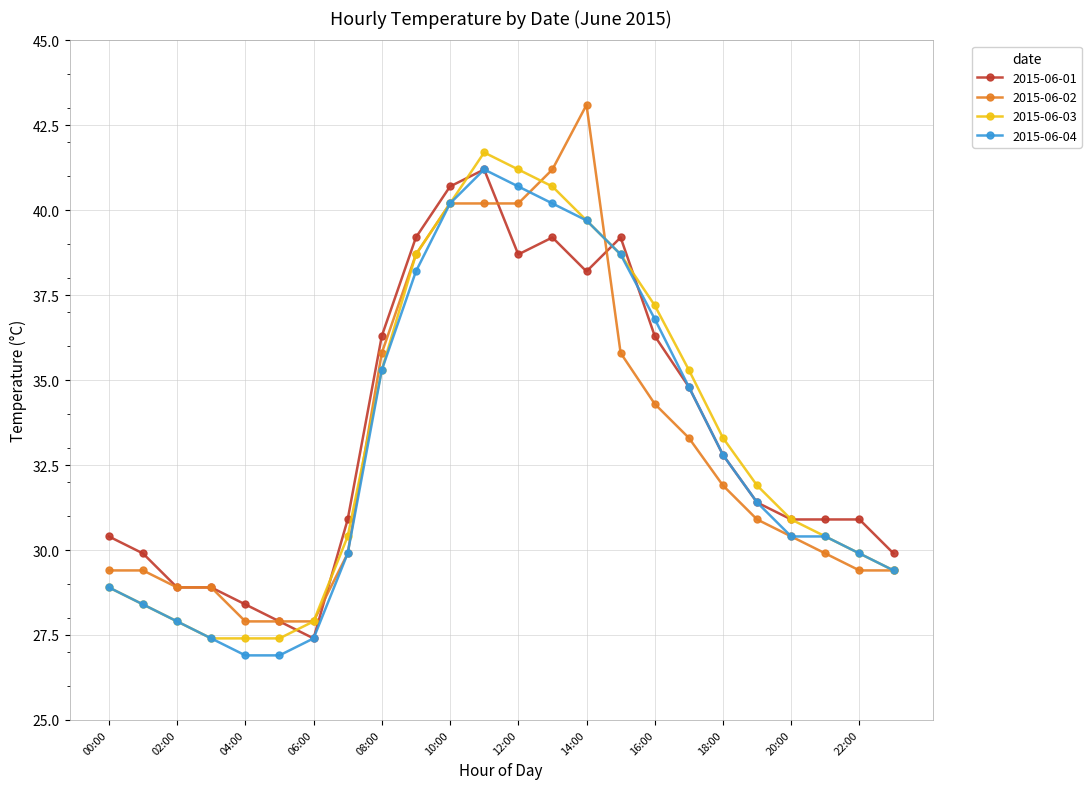

Count the number of data series in this chart.

4